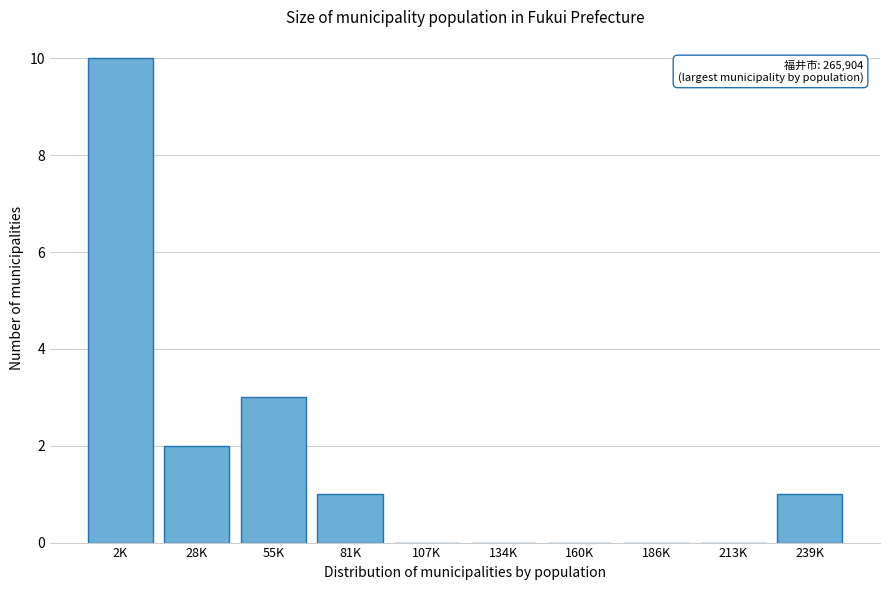

Reading right to left, what are all the values shown in this chart?

239K=1	213K=0	186K=0	160K=0	134K=0	107K=0	81K=1	55K=3	28K=2	2K=10